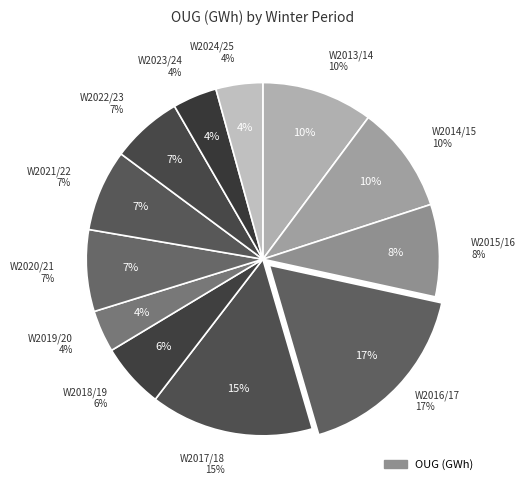

Which category has the smallest portion of the pie?

Winter 2019/20